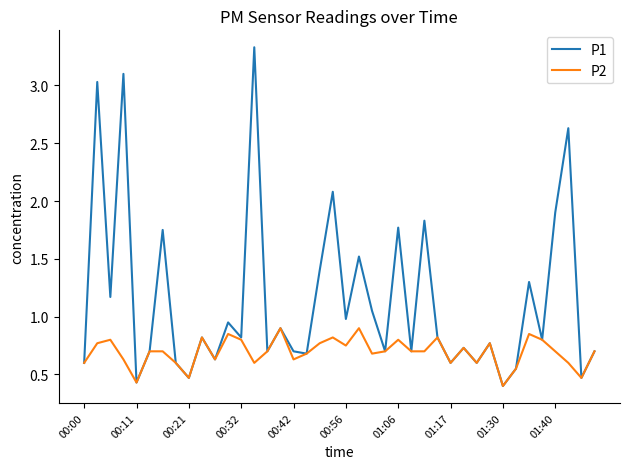

Rank the series by their average value, from highest to lowest.

P1, P2